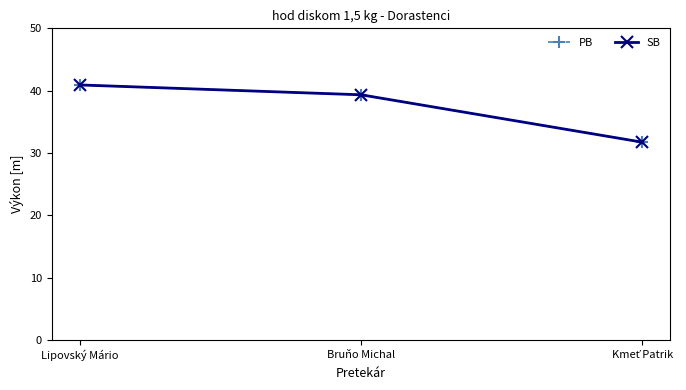

At how many categories does at least one series exceed 32?

2